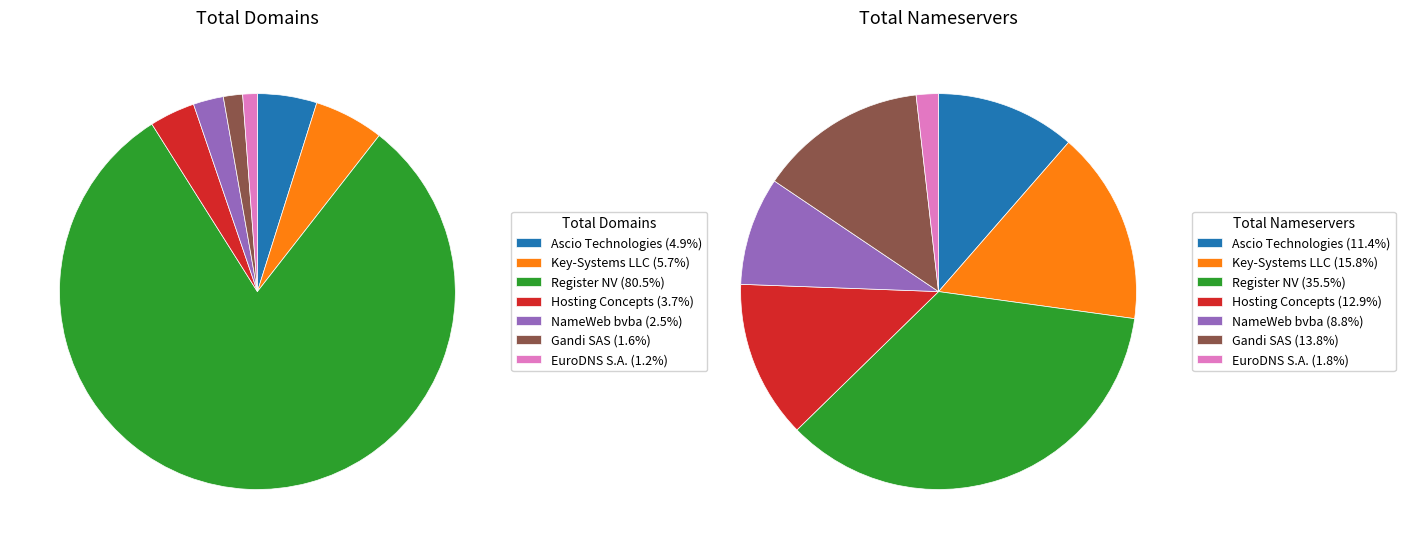

What percentage is the Ascio Technologies slice, to the nearest percent?

11%